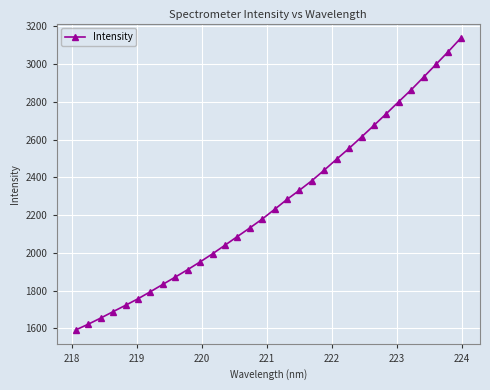

What is the sum of all values?

72364.3